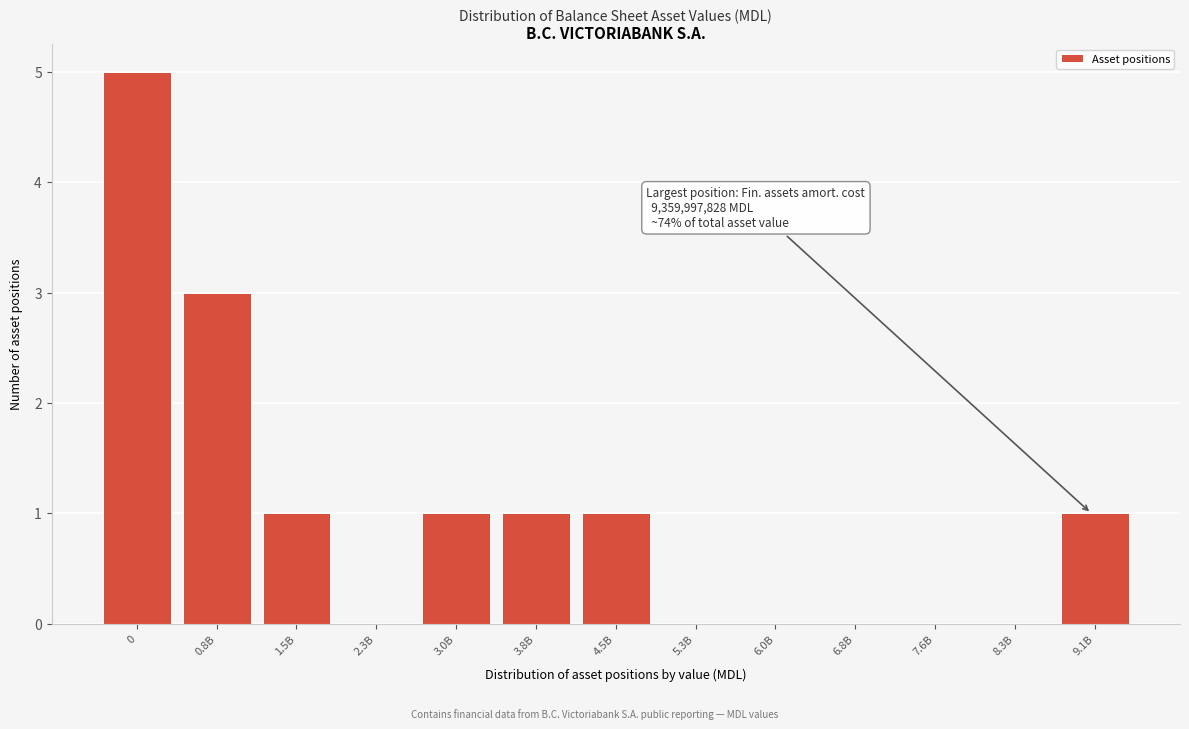

Reading right to left, list all the values displayed in this chart.

9.1B=1	8.3B=0	7.6B=0	6.8B=0	6.0B=0	5.3B=0	4.5B=1	3.8B=1	3.0B=1	2.3B=0	1.5B=1	0.8B=3	0=5